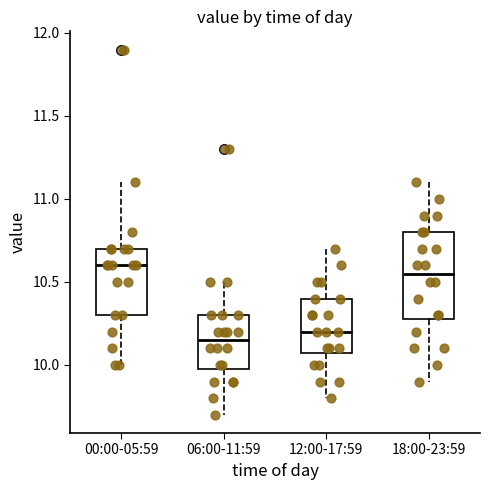

Reading left to right, transcribe this box plot: for each box, give where its median line is, the range the box spans, and where its two whiskers end, as read against the y-axis. The values are not printed on the chart, so give them approximately, as read against the axis.

00:00-05:59: median 10.60, box 10.30 to 10.70, whiskers 10.00 to 11.10
06:00-11:59: median 10.15, box 10.00 to 10.30, whiskers 9.70 to 10.50
12:00-17:59: median 10.20, box 10.10 to 10.40, whiskers 9.80 to 10.70
18:00-23:59: median 10.55, box 10.30 to 10.80, whiskers 9.90 to 11.10